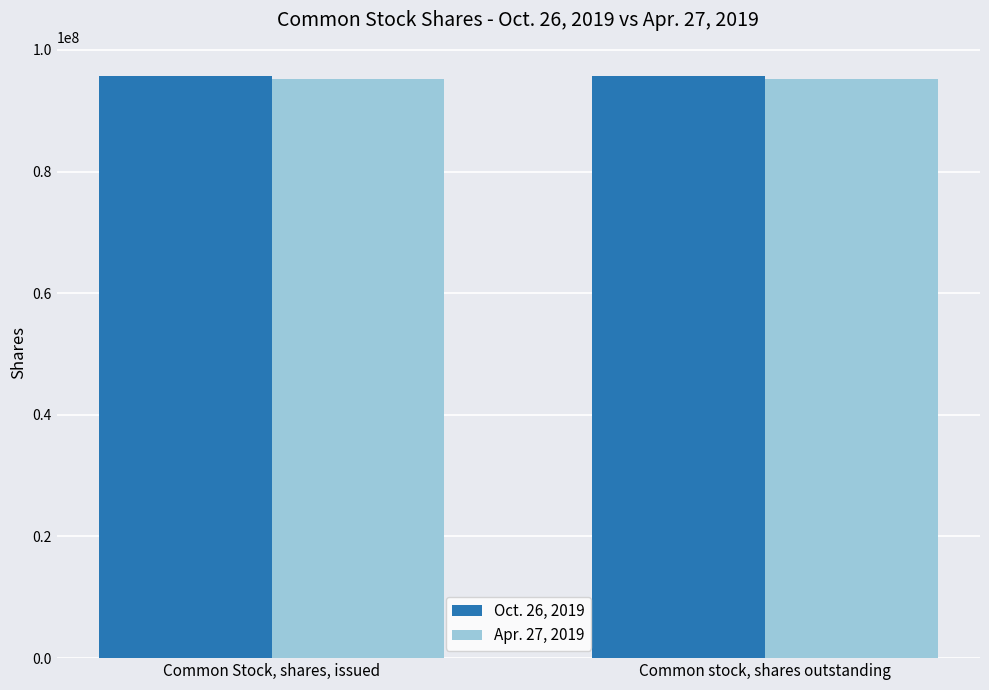

What is the sum of all Apr. 27, 2019 values?

190544000